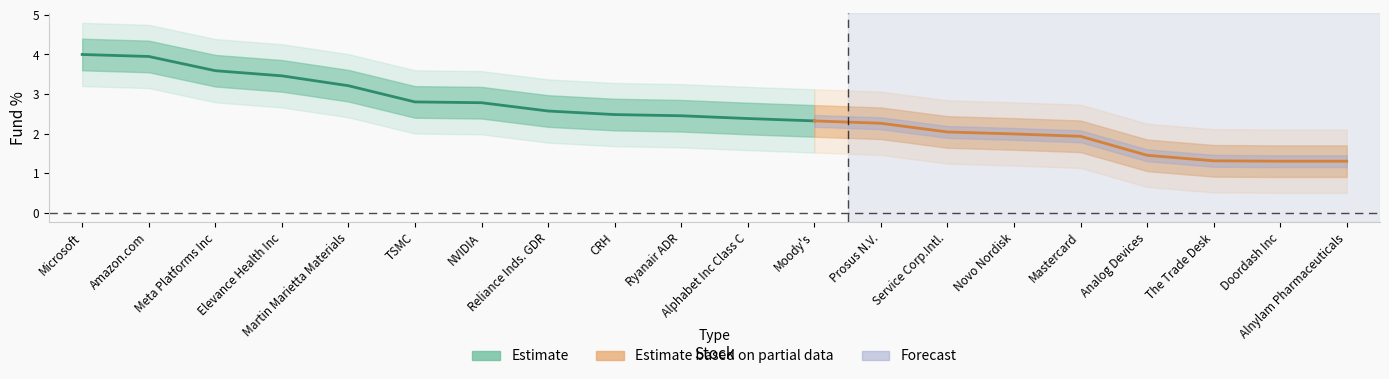

What is the label of the 15th point from the right?

TSMC